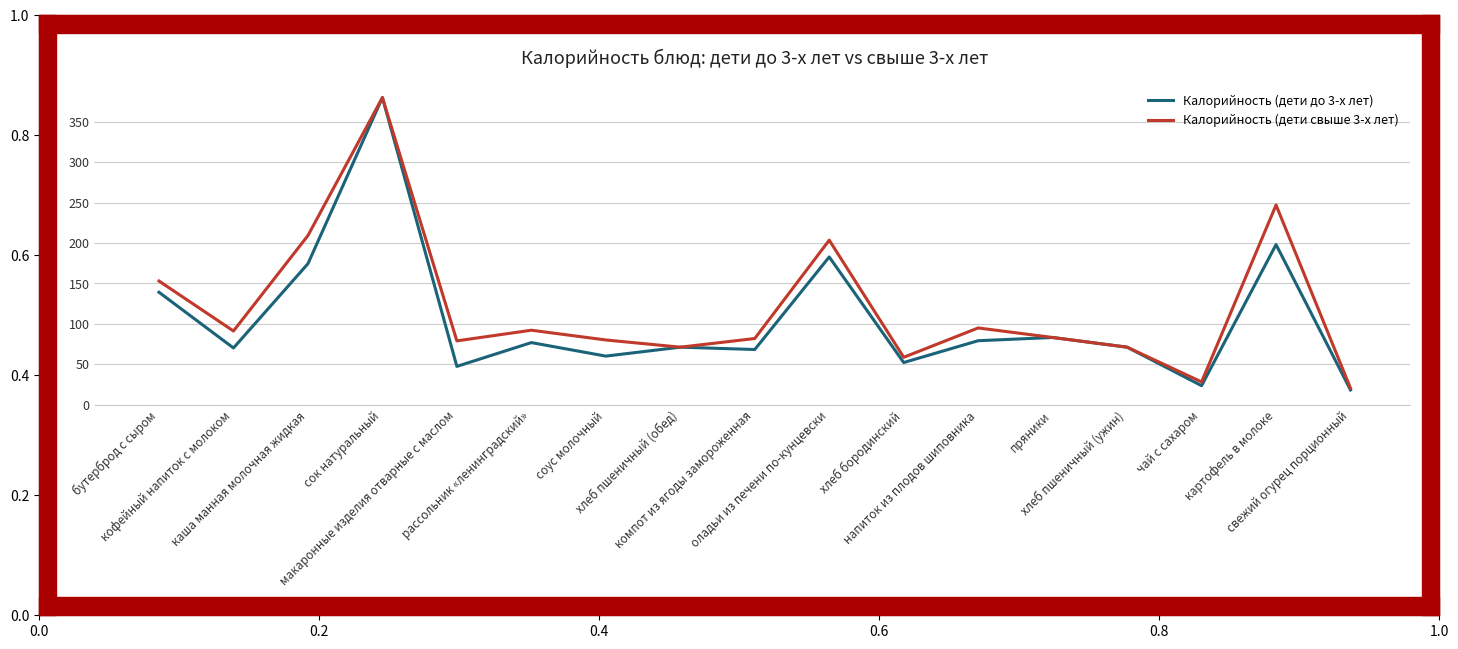

What is the maximum value for Калорийность (дети свыше 3-х лет)?

380.0